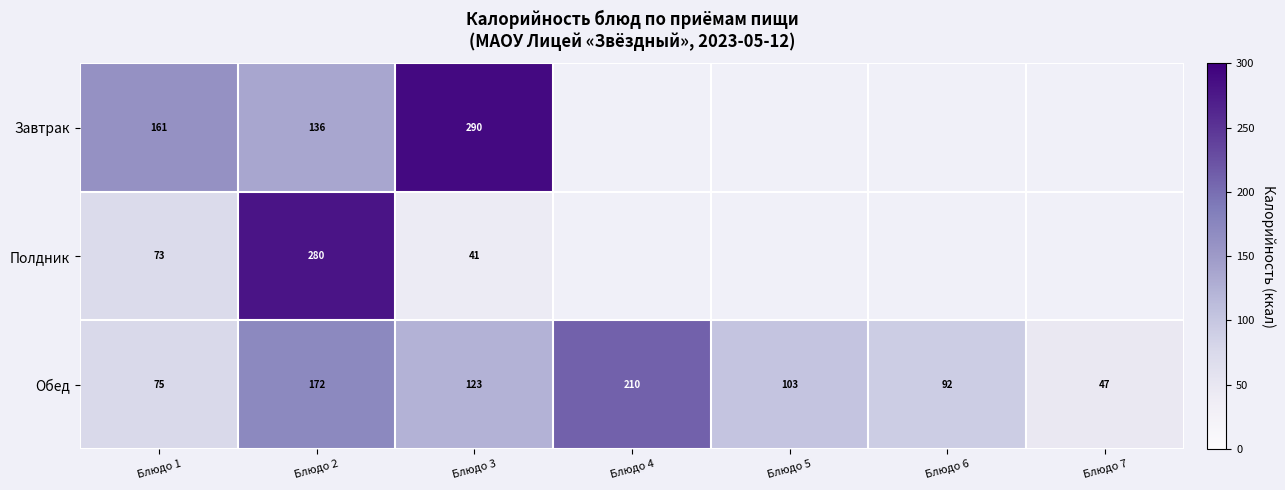

Is the value of Полдник at Блюдо 1 greater than the value of Обед at Блюдо 3?

No